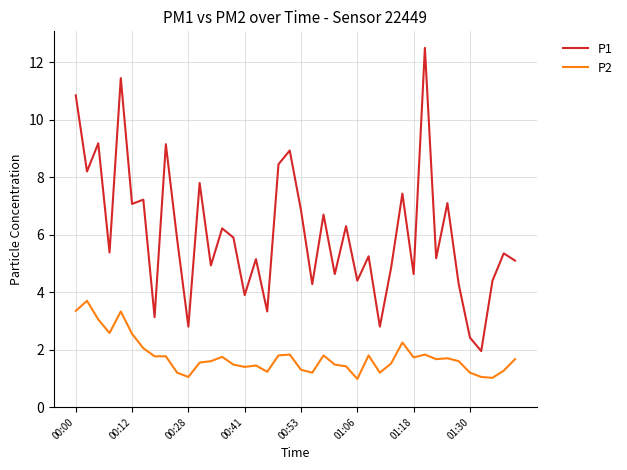

Which series has the largest range (max minus min)?

P1